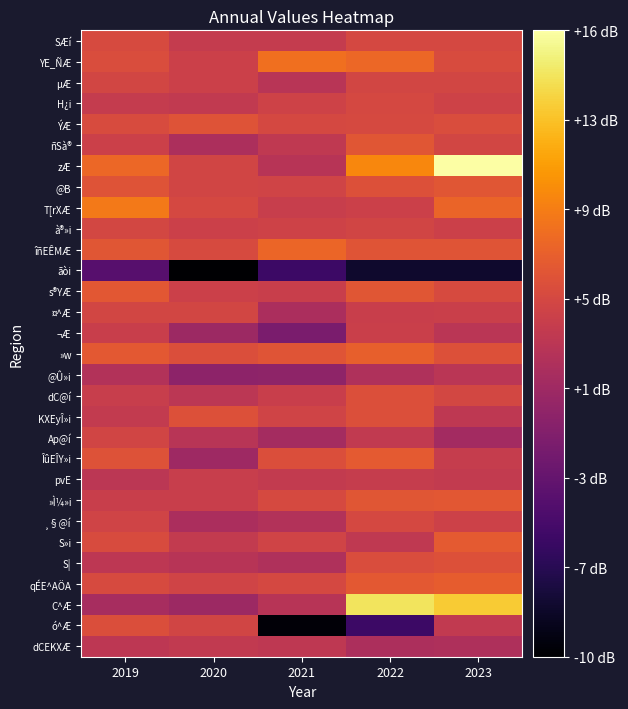

Reading right to left, list all the values displayed in this chart.

SÆí: 2023=5.0	2022=4.9	2021=3.7	2020=3.7	2019=5.2
YE_ÑÆ: 2023=5.3	2022=7.4	2021=7.9	2020=4.2	2019=5.4
µÆ: 2023=4.7	2022=4.7	2021=2.8	2020=4.2	2019=4.7
H¿i: 2023=4.4	2022=4.9	2021=4.4	2020=3.5	2019=3.7
ÝÆ: 2023=5.4	2022=5.1	2021=5.0	2020=5.9	2019=5.3
ñSà®: 2023=4.7	2022=6.1	2021=3.4	2020=2.0	2019=4.2
zÆ: 2023=16.5	2022=9.4	2021=2.7	2020=4.6	2019=7.4
@B: 2023=6.1	2022=5.7	2021=4.5	2020=4.6	2019=5.9
T[rXÆ: 2023=7.2	2022=4.2	2021=3.9	2020=4.9	2019=8.5
à®»i: 2023=4.2	2022=4.6	2021=4.4	2020=4.2	2019=4.8
îñEÊMÆ: 2023=6.0	2022=6.0	2021=7.3	2020=5.2	2019=6.1
ãòi: 2023=-8.3	2022=-8.3	2021=-5.4	2020=-10.5	2019=-3.7
s®YÆ: 2023=5.2	2022=6.1	2021=4.0	2020=4.2	2019=6.2
¤^Æ: 2023=4.1	2022=4.0	2021=1.9	2020=4.7	2019=4.7
¬Æ: 2023=2.9	2022=4.1	2021=-1.4	2020=0.9	2019=4.0
»w: 2023=5.7	2022=6.8	2021=6.0	2020=5.5	2019=6.3
@Û»i: 2023=2.9	2022=2.2	2021=0.0	2020=-0.1	2019=2.4
dC@í: 2023=4.8	2022=5.6	2021=4.0	2020=3.1	2019=3.9
KXEyÎ»i: 2023=3.3	2022=5.6	2021=4.5	2020=5.7	2019=3.6
Ap@í: 2023=1.4	2022=3.5	2021=1.5	2020=2.8	2019=4.6
ÎûEÎY»i: 2023=3.8	2022=6.4	2021=5.5	2020=1.1	2019=5.8
pvE: 2023=3.6	2022=3.8	2021=3.6	2020=3.9	2019=3.0
»Ì¼»i: 2023=6.2	2022=6.1	2021=5.1	2020=4.0	2019=4.0
¸§@í: 2023=4.3	2022=4.9	2021=2.4	2020=1.9	2019=4.5
S»i: 2023=6.4	2022=3.4	2021=4.5	2020=3.6	2019=5.3
S|: 2023=5.7	2022=5.4	2021=2.2	2020=2.7	2019=3.2
qÉE^AÖA: 2023=6.6	2022=6.3	2021=5.0	2020=4.5	2019=5.2
C^Æ: 2023=13.2	2022=14.5	2021=2.7	2020=0.9	2019=1.7
ó^Æ: 2023=3.5	2022=-5.4	2021=-10.1	2020=4.6	2019=5.5
dCEKXÆ: 2023=2.1	2022=2.0	2021=3.3	2020=3.5	2019=3.2